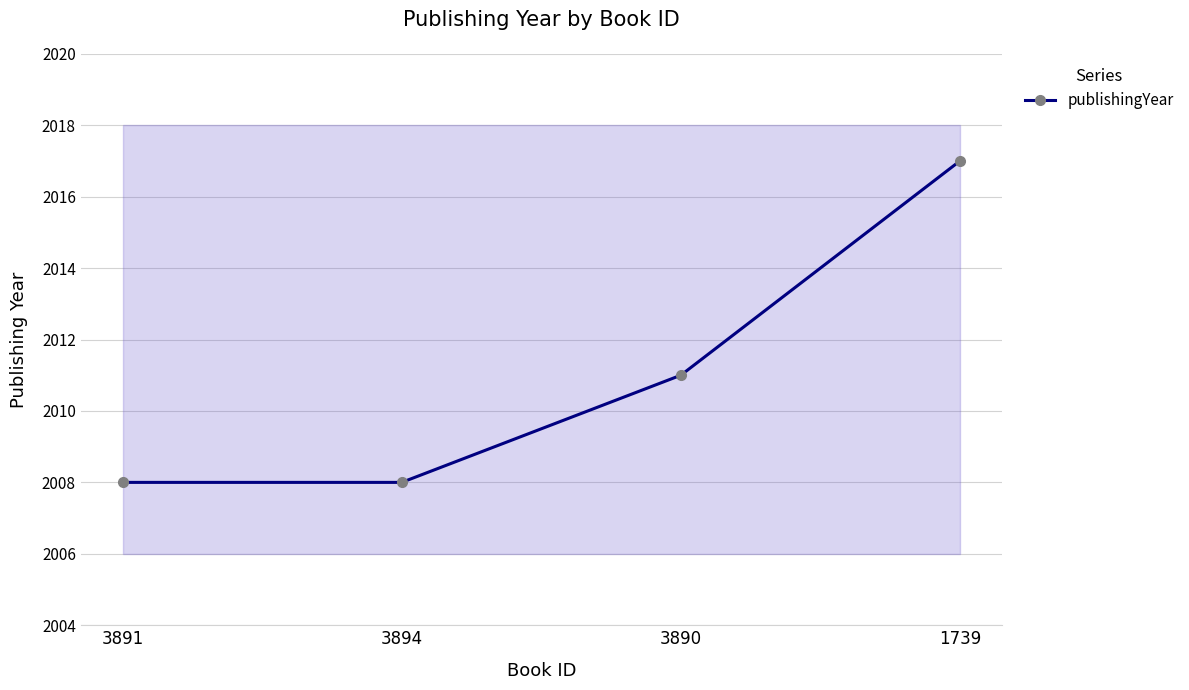

What is the sum of all values?

8044